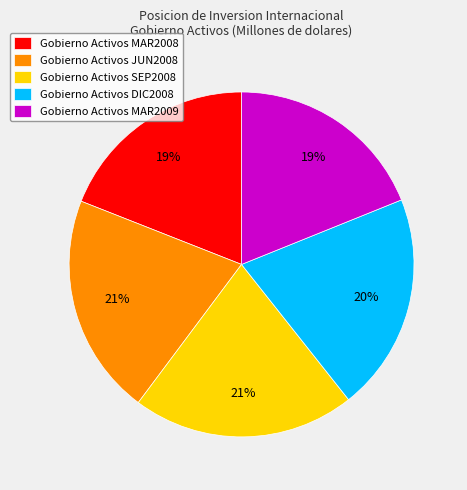

Does Gobierno Activos DIC2008 account for over 50% of the chart?

No